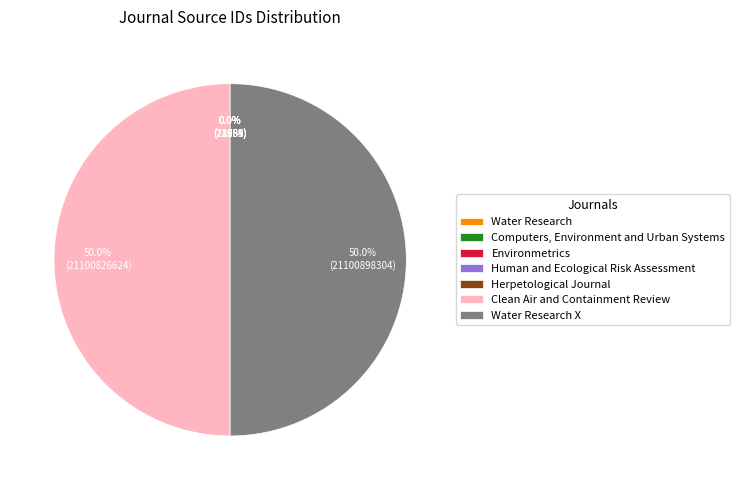

Combined, what portion of the pie is Water Research X and Human and Ecological Risk Assessment?

50.0%